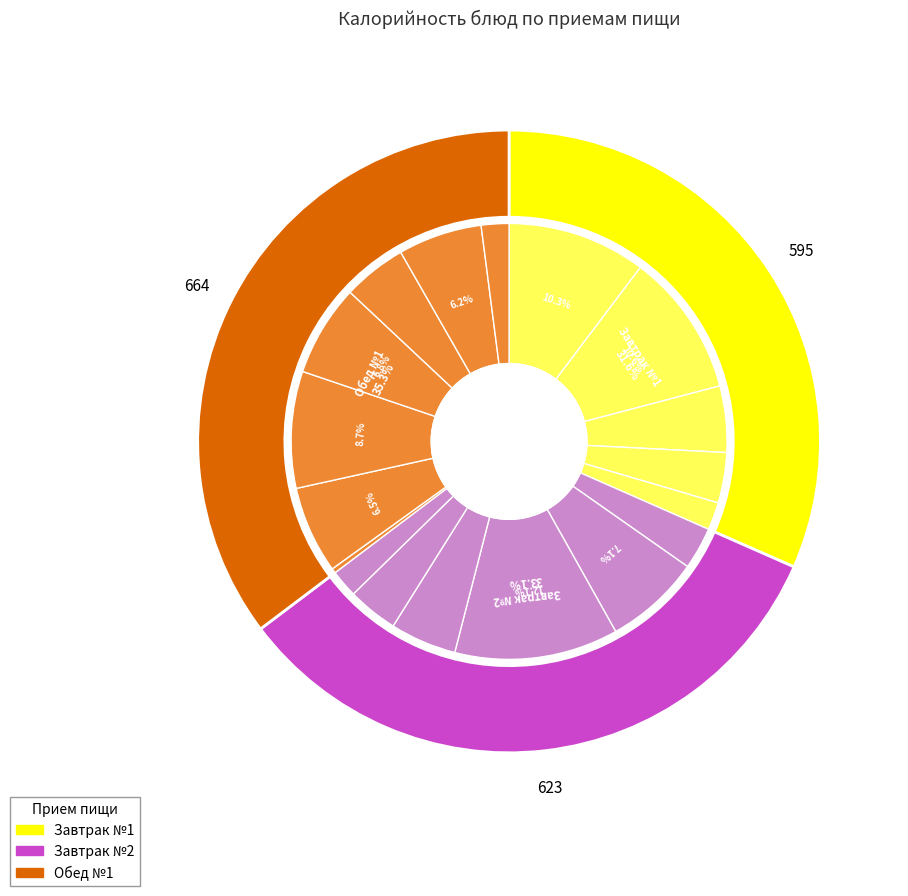

Does ХЛЕБ РЖАНОЙ (2) represent more than half of the total?

No